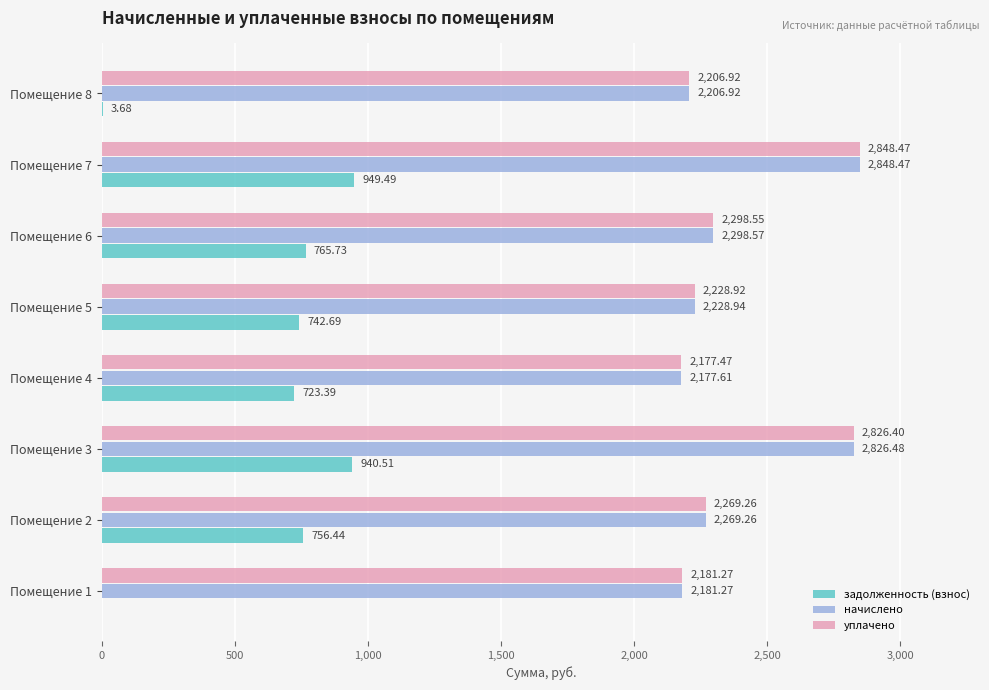

What are all the series names shown in the legend?

задолженность (взнос), начислено, уплачено